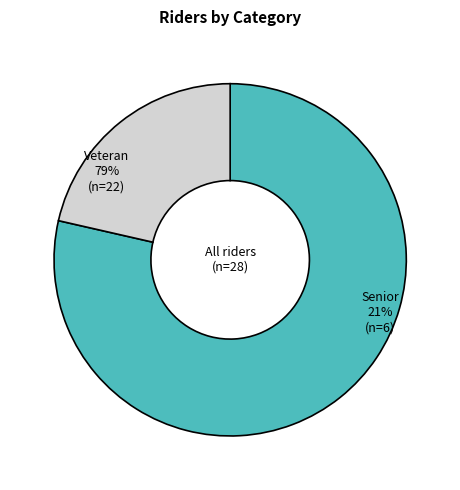

Between Senior and Veteran, which is larger?

Veteran